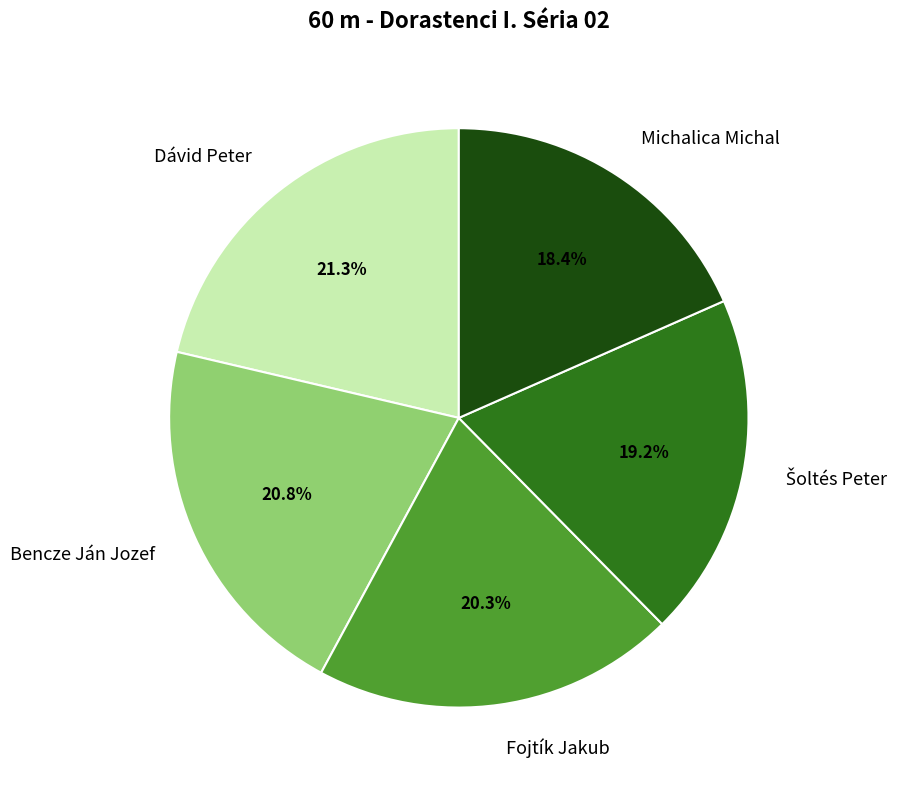

To the nearest percent, what is the difference between the largest and smallest slice percentages?

3%